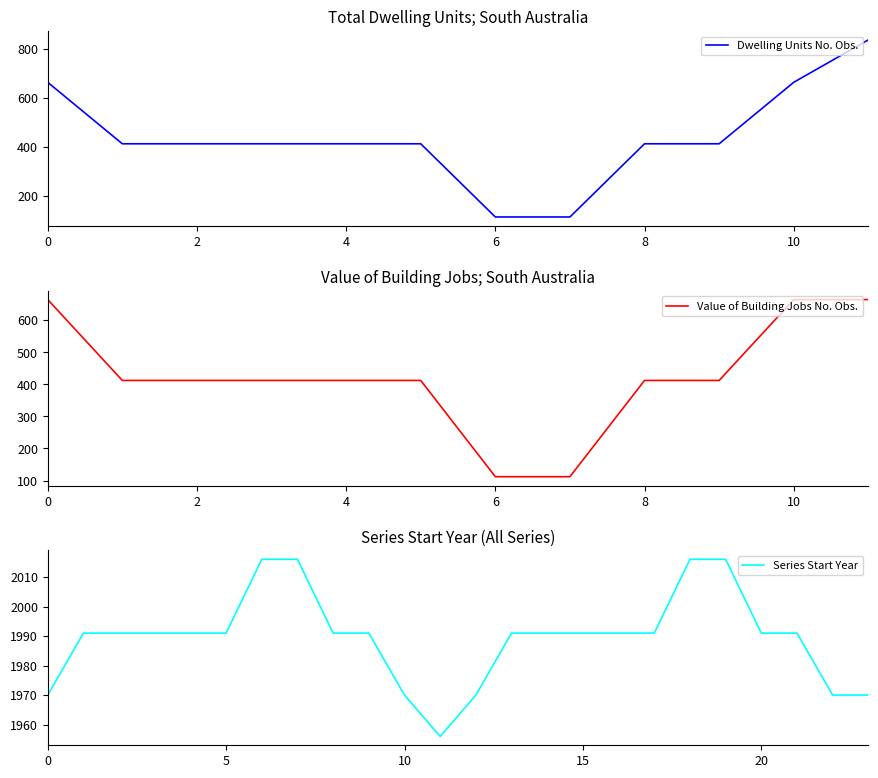

What is the highest value of the Series Start Year series?

2016